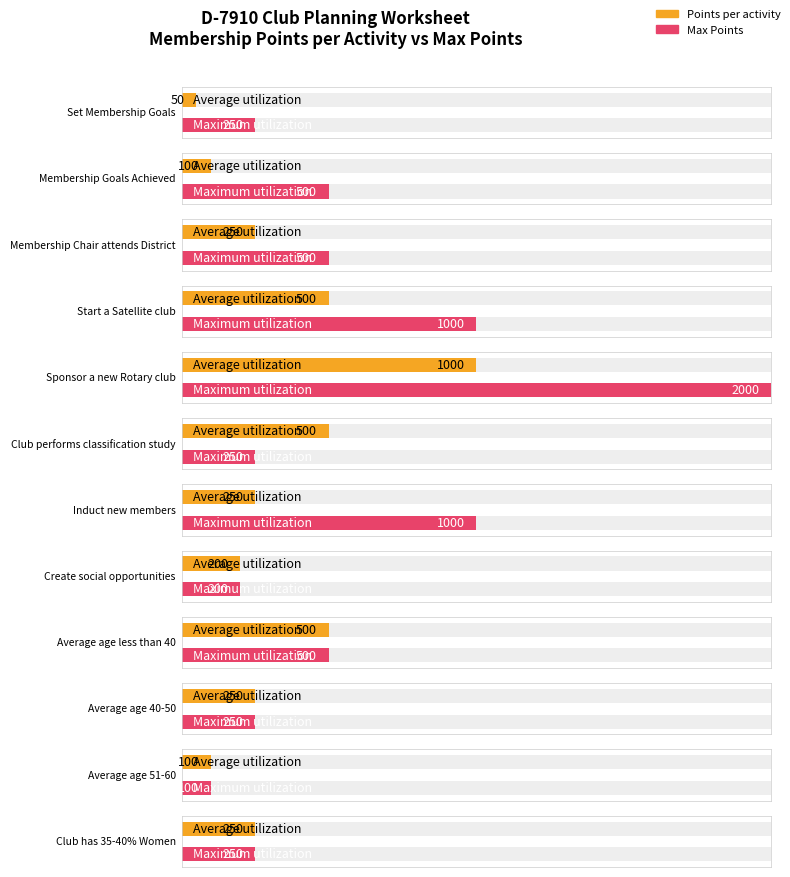

List the series in order of their overall mean, highest first.

Maximum utilization, Average utilization